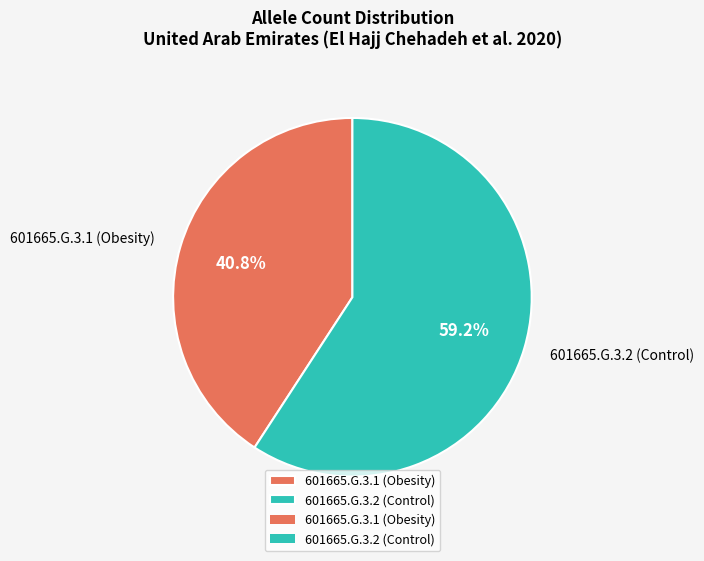

Which category has the smallest portion of the pie?

601665.G.3.1 (Obesity)